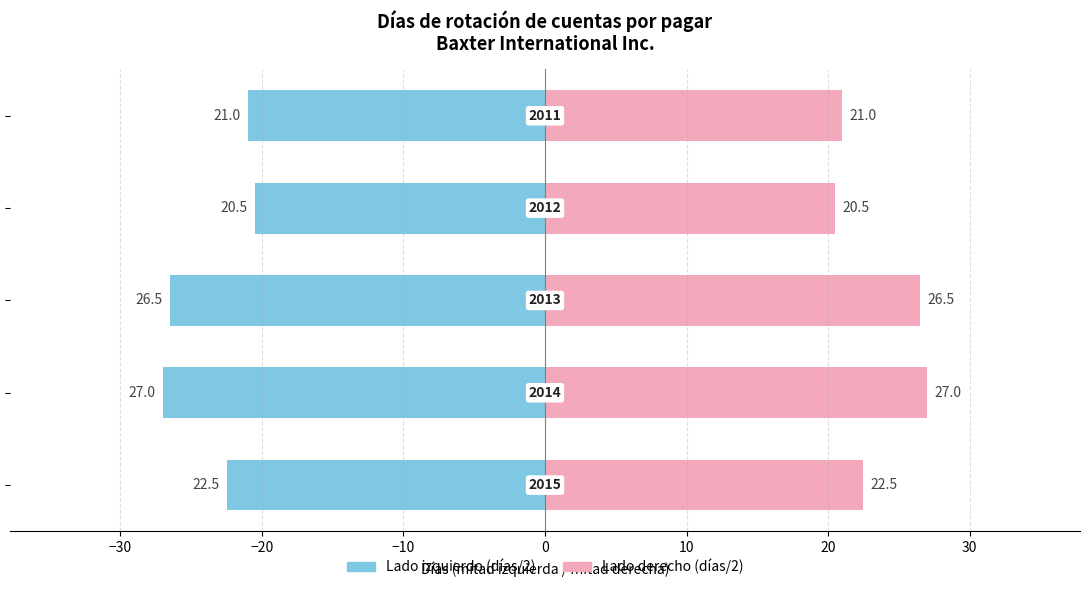

What is the sum of all Derecha (días/2) values?

117.5